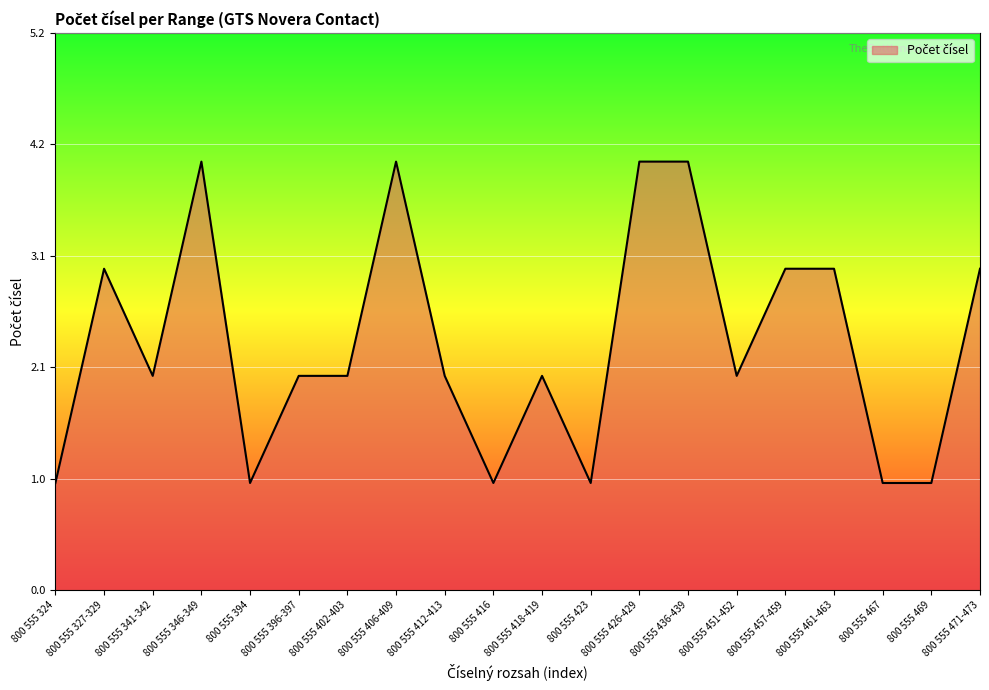

Is it true that the value at 800 555 461-463 is 3?

True